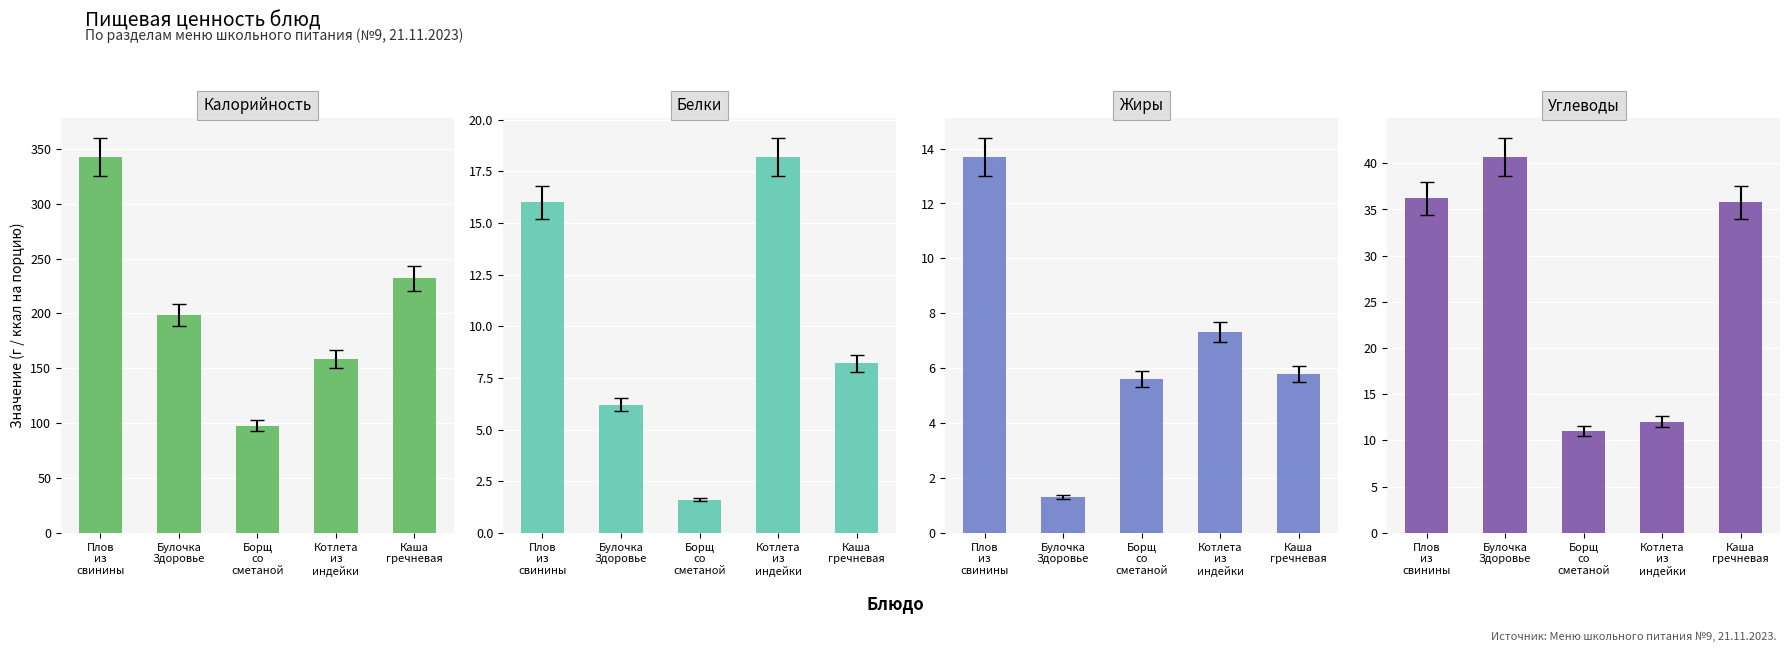

Reading left to right, what are all the values shown in this chart?

Калорийность: Плов
из
свинины=342.8	Булочка
Здоровье=198.9	Борщ
со
сметаной=97.6	Котлета
из
индейки=158.5	Каша
гречневая=232.0
Белки: Плов
из
свинины=16.0	Булочка
Здоровье=6.2	Борщ
со
сметаной=1.6	Котлета
из
индейки=18.2	Каша
гречневая=8.2
Жиры: Плов
из
свинины=13.7	Булочка
Здоровье=1.3	Борщ
со
сметаной=5.6	Котлета
из
индейки=7.3	Каша
гречневая=5.8
Углеводы: Плов
из
свинины=36.2	Булочка
Здоровье=40.7	Борщ
со
сметаной=11.0	Котлета
из
индейки=12.0	Каша
гречневая=35.8